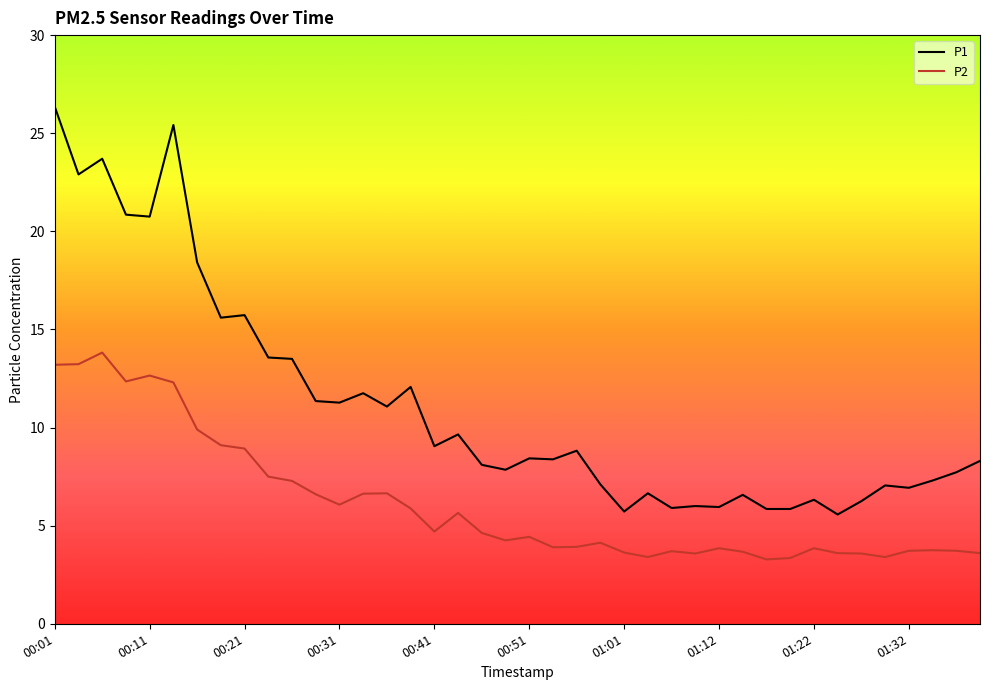

What is the greatest value displayed?

26.4